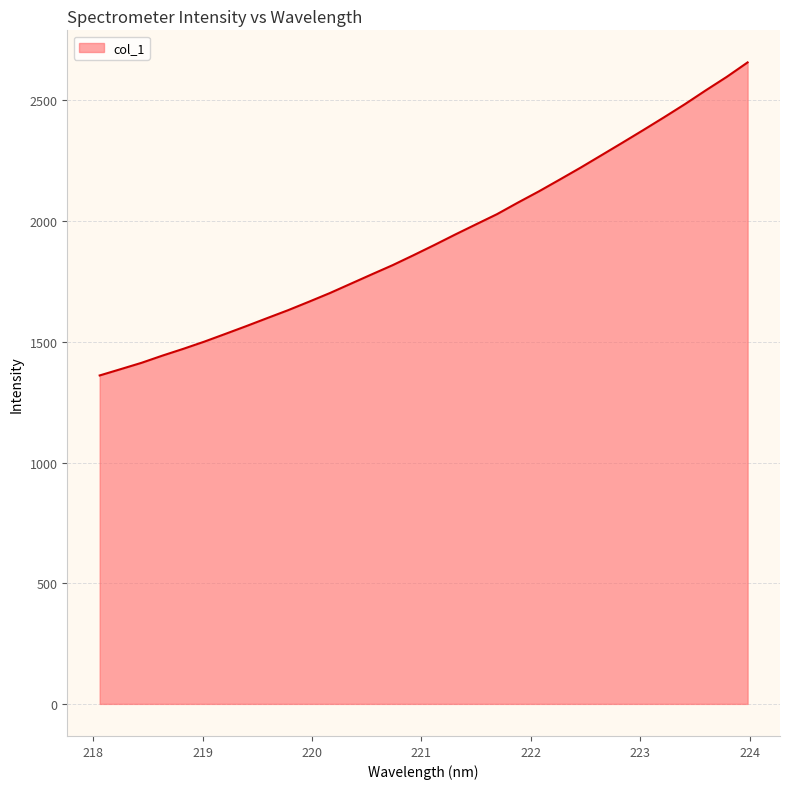

What is the smallest value displayed?

1360.6